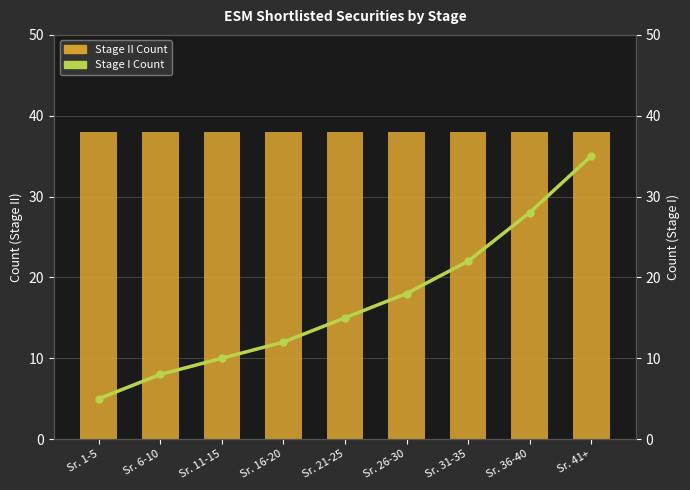

Rank the categories by Stage II Count value from lowest to highest.

Sr. 1-5, Sr. 6-10, Sr. 11-15, Sr. 16-20, Sr. 21-25, Sr. 26-30, Sr. 31-35, Sr. 36-40, Sr. 41+